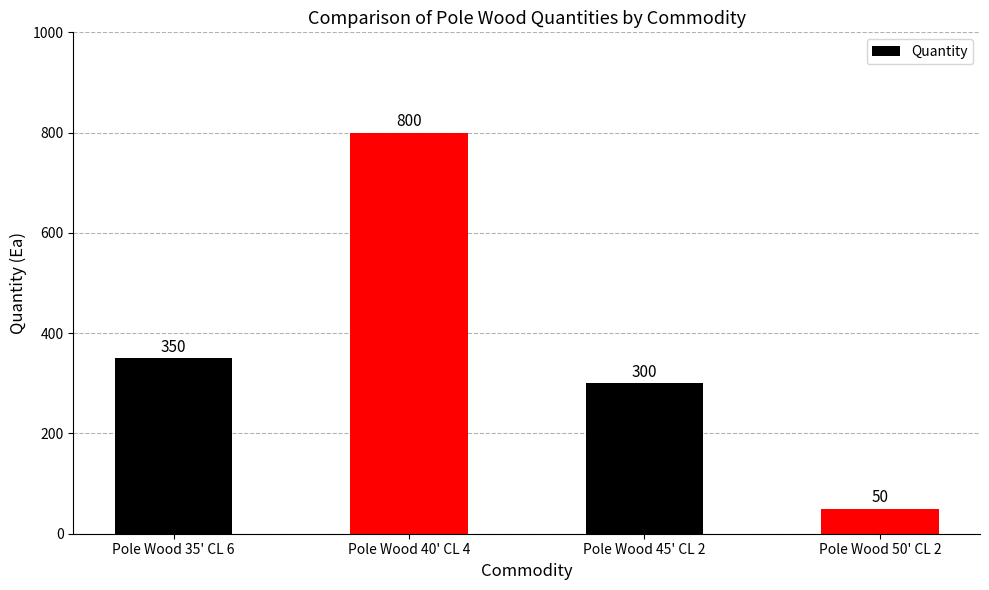

Reading left to right, what are all the values shown in this chart?

Pole Wood 35' CL 6=350	Pole Wood 40' CL 4=800	Pole Wood 45' CL 2=300	Pole Wood 50' CL 2=50